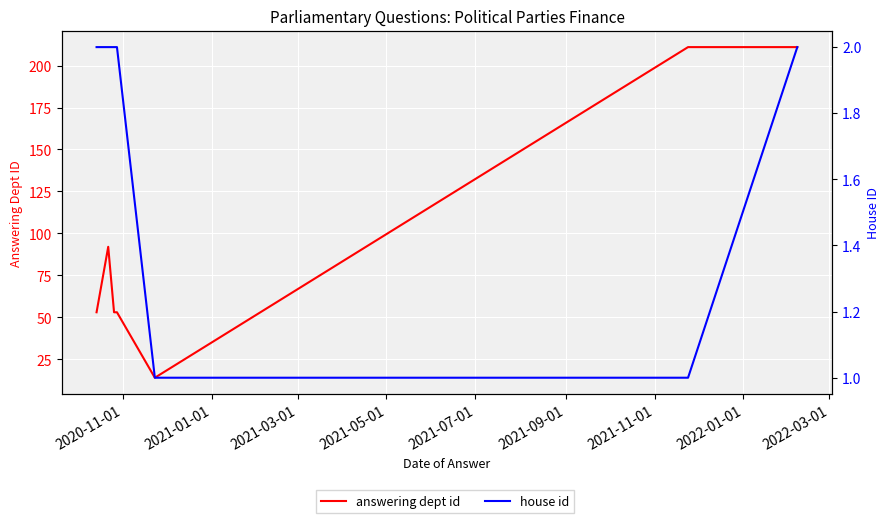

How many lines are shown in the chart?

2